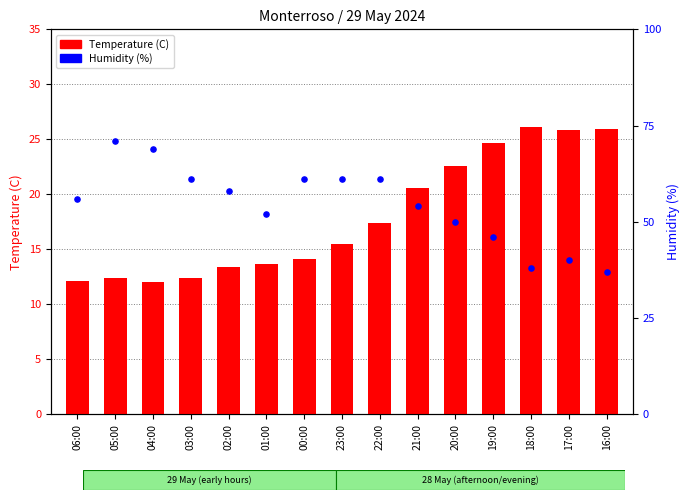

Which series has the largest total across all categories?

Humidity (%)